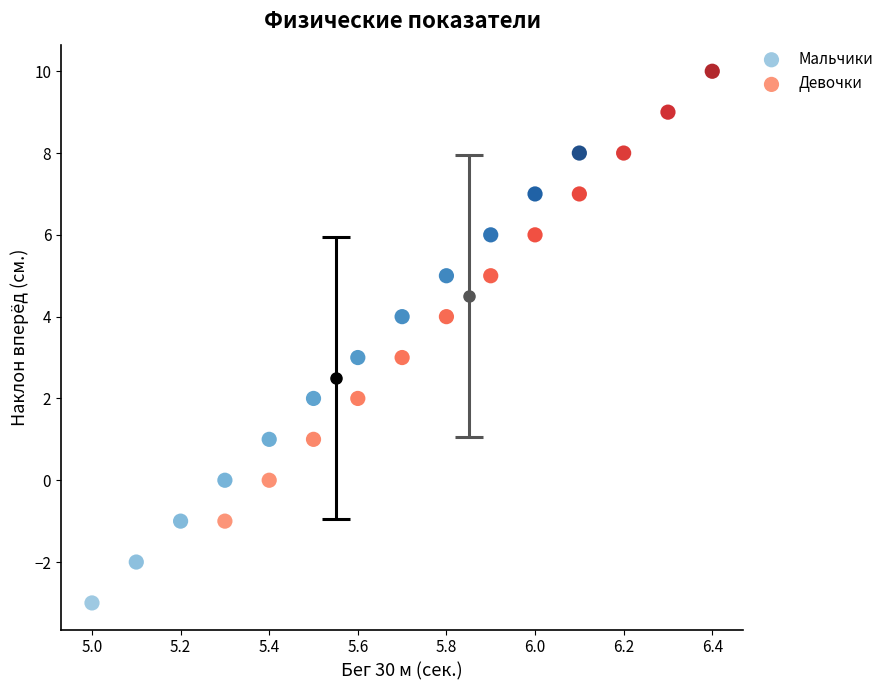

Which series contains the highest Y value?

Девочки